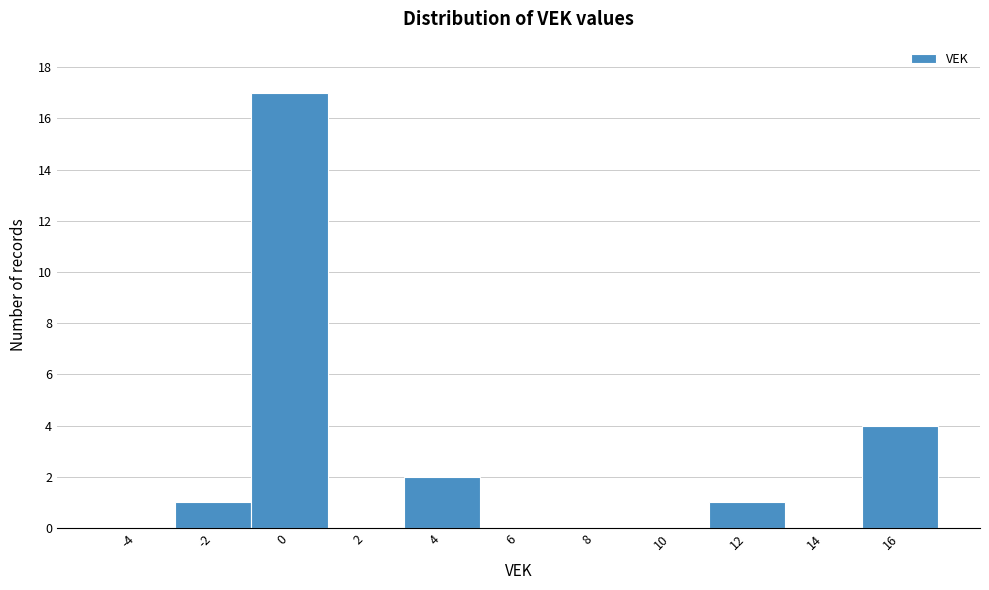

Reading left to right, list every bar in this chart as the range it spans on the x-axis followed by its height. The values are not printed on the chart, so give them approximately, as read against the axis.

-5 to -3: 0
-3 to -1: 1
-1 to 1: 17
1 to 3: 0
3 to 5: 2
5 to 7: 0
7 to 9: 0
9 to 11: 0
11 to 13: 1
13 to 15: 0
15 to 17: 4